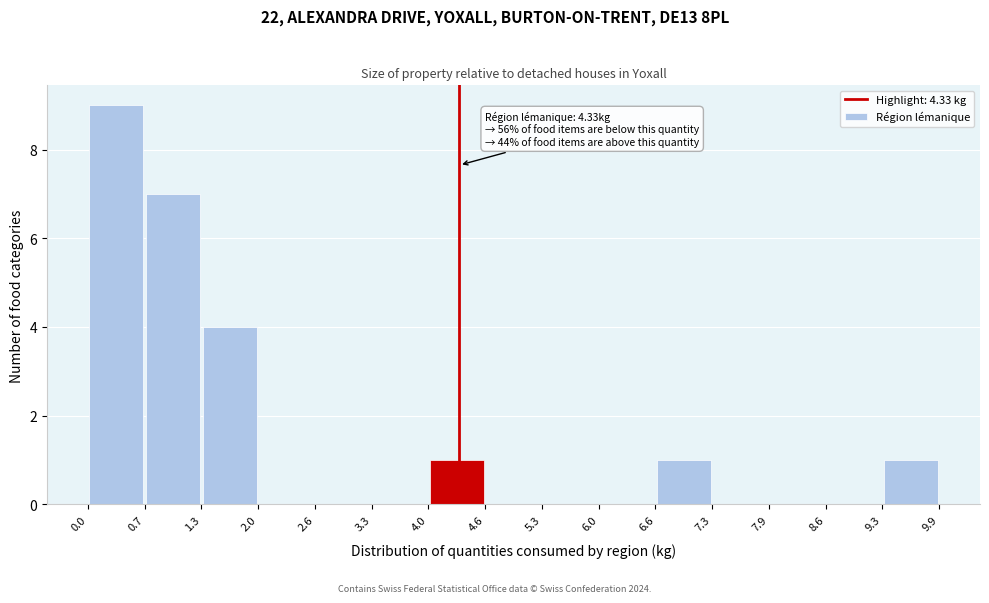

Over which range of the x-axis is the bar tallest?

0.0 to 0.7